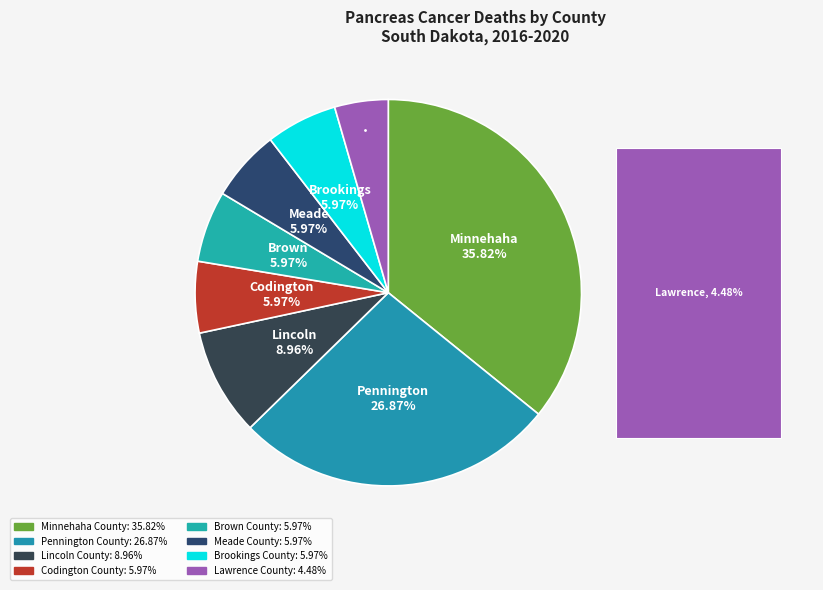

How many segments does this pie chart have?

8